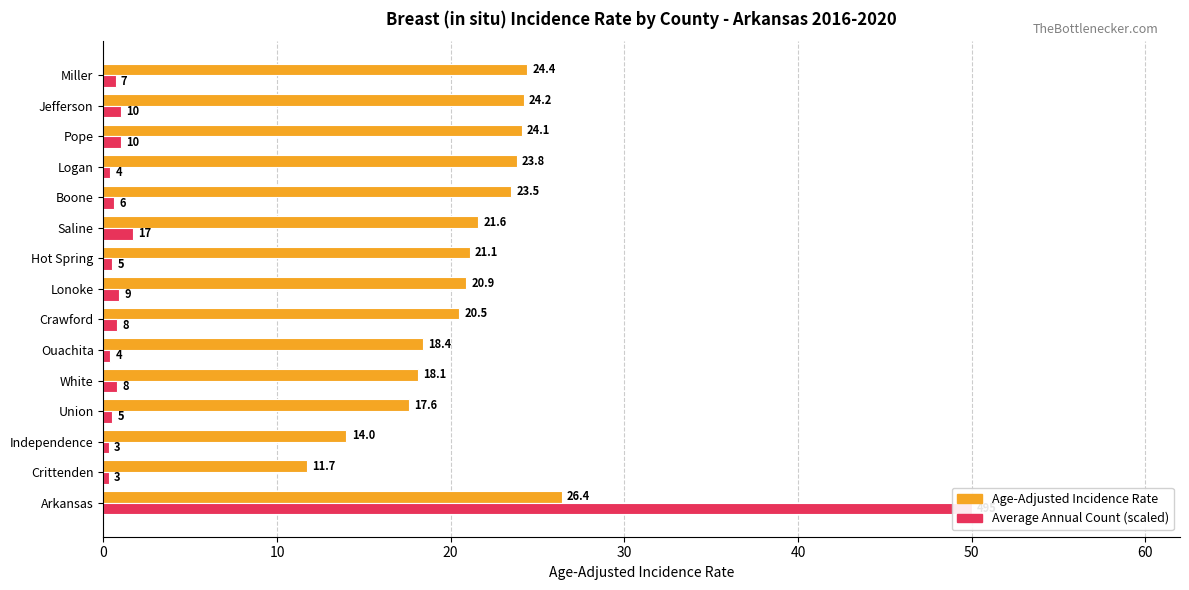

At Pope, list the series in order from smallest to largest.

Average Annual Count (scaled), Age-Adjusted Incidence Rate